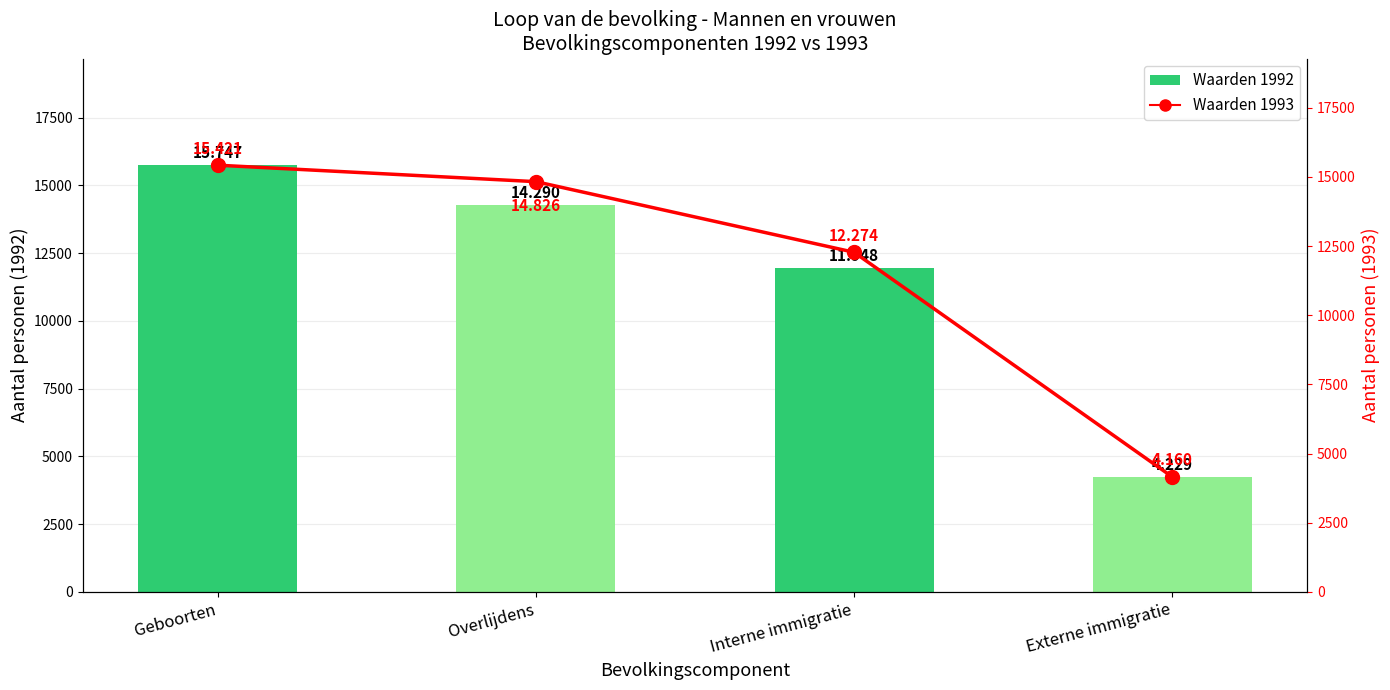

What value does the Geboorten/Overlijdens 1992 series have at Interne immigratie?

11948